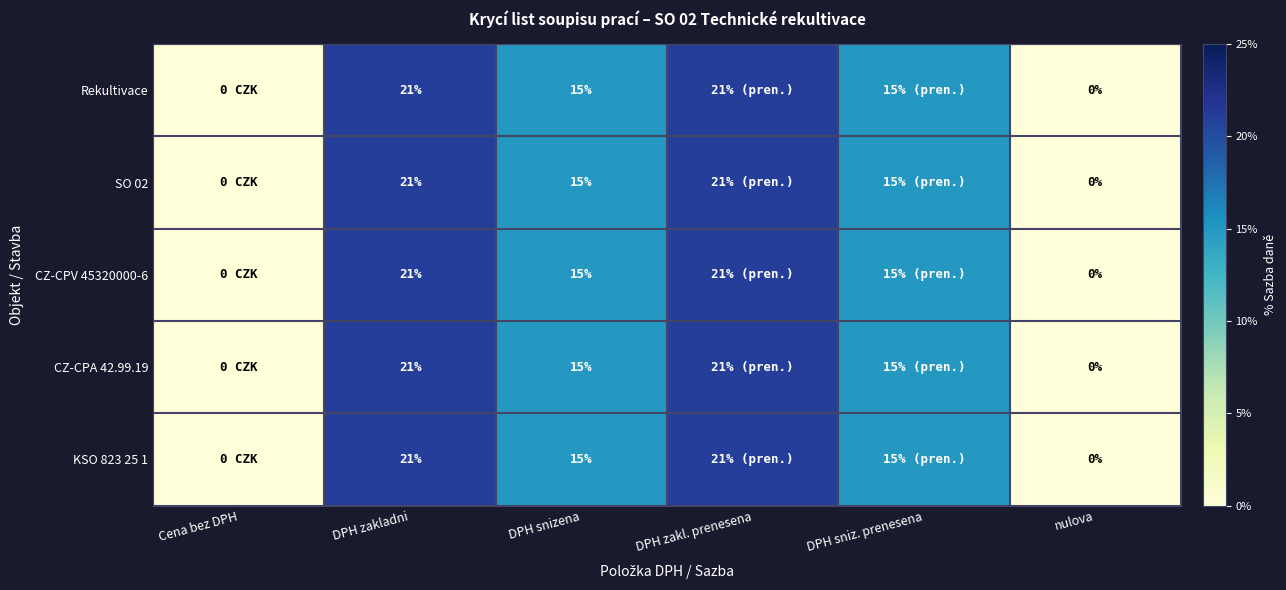

List the labels in order of KSO 823 25 1 value, smallest first.

Cena bez DPH, nulova, DPH snizena, DPH sniz. prenesena, DPH zakladni, DPH zakl. prenesena